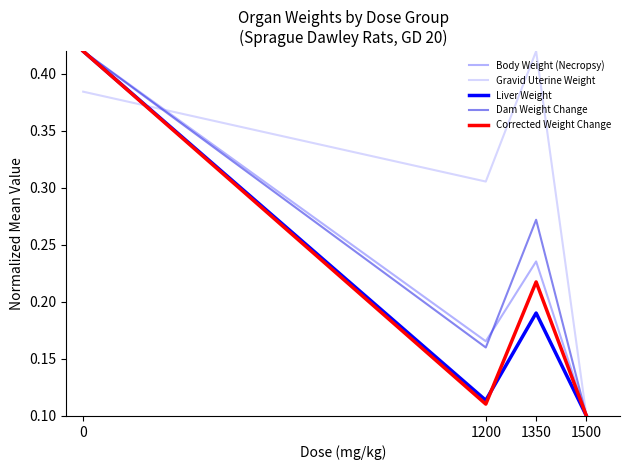

At which label does Dam Weight Change reach its minimum?

1500